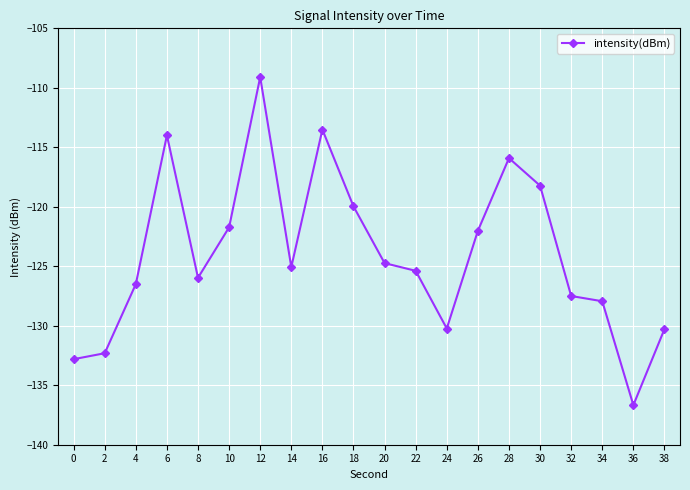

What is the value of the 6th point from the left?

-121.7